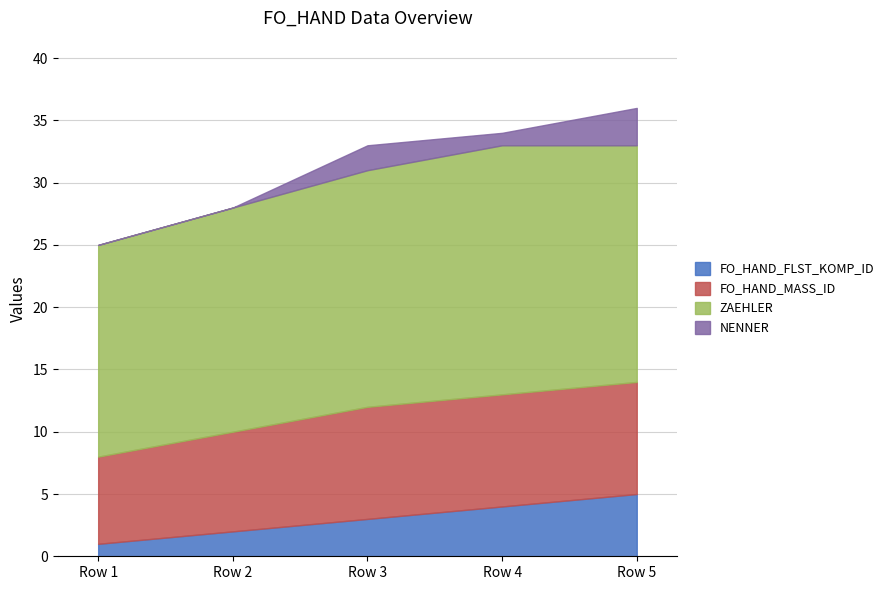

What are all the series names shown in the legend?

FO_HAND_FLST_KOMP_ID, FO_HAND_MASS_ID, ZAEHLER, NENNER